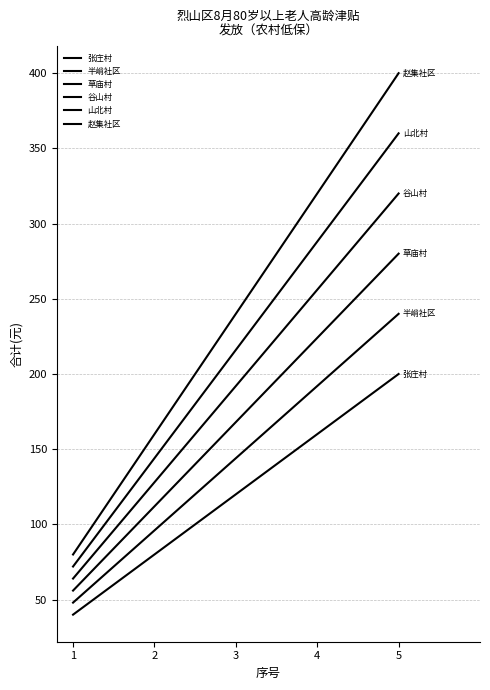

Is the value of 赵集社区 at 1 greater than the value of 谷山村 at 2?

No